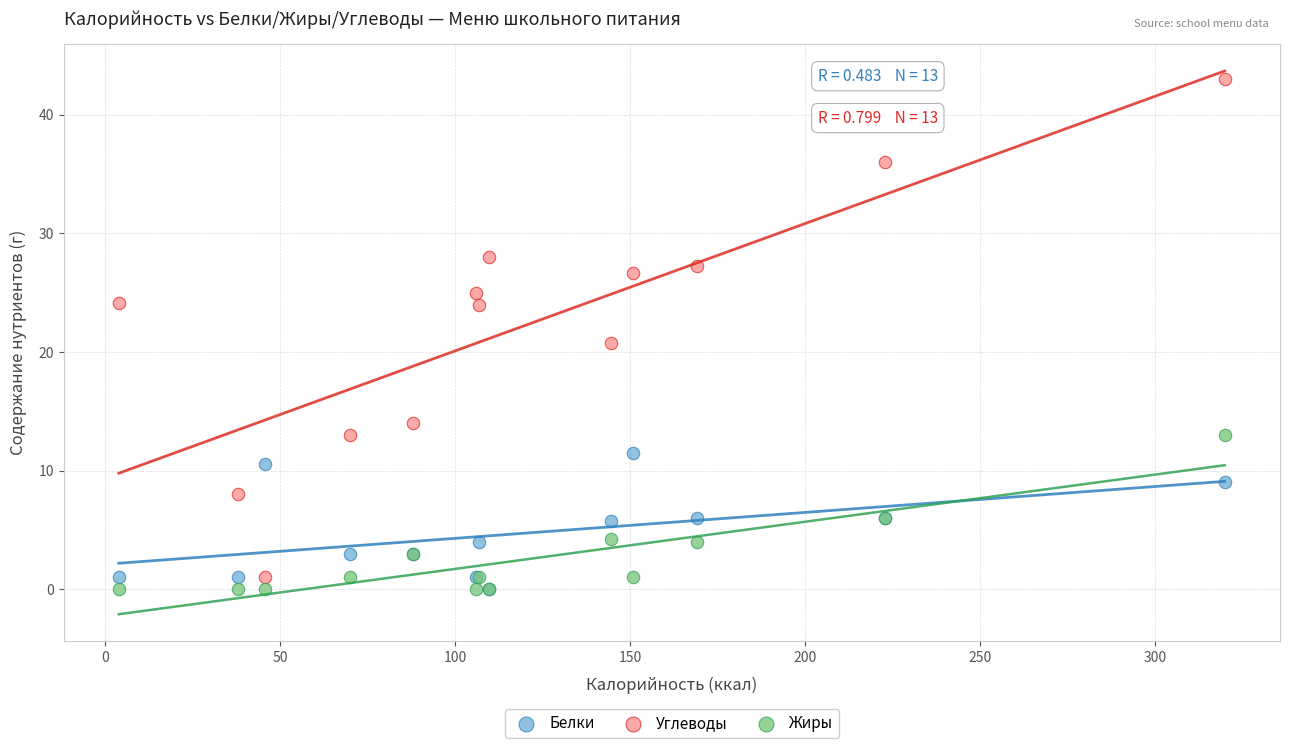

Which series reaches the maximum Y coordinate?

Углеводы